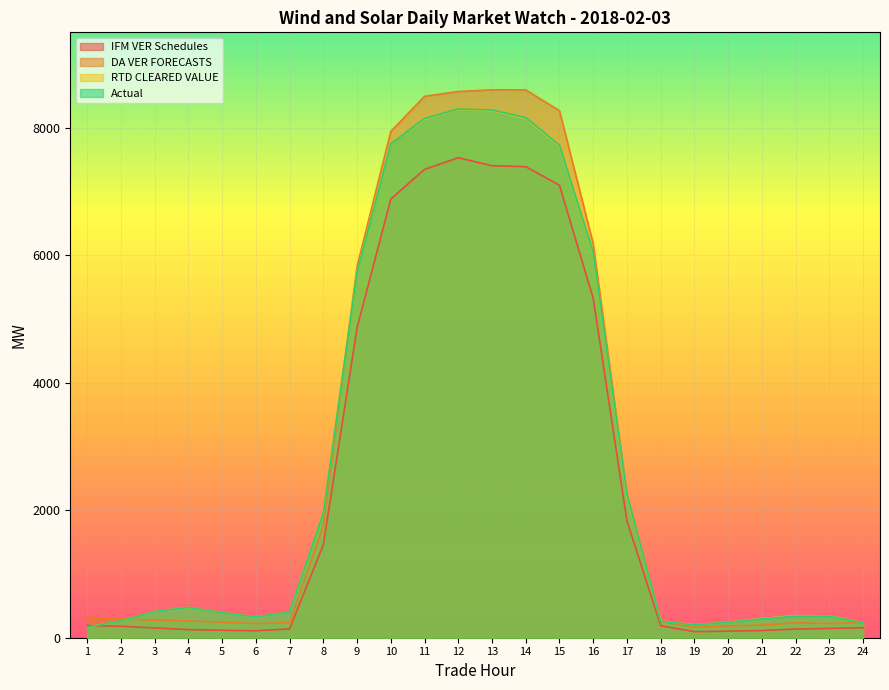

What is the sum of the RTD CLEARED VALUE values at 9 and 11?

13883.4